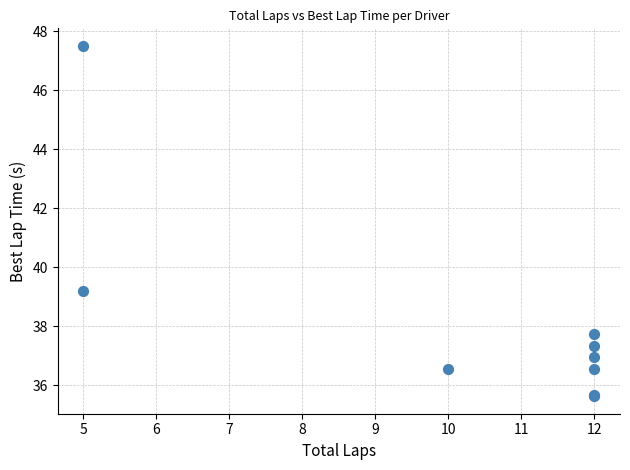

What Y value in the scatter plot is closest to 41?

39.2